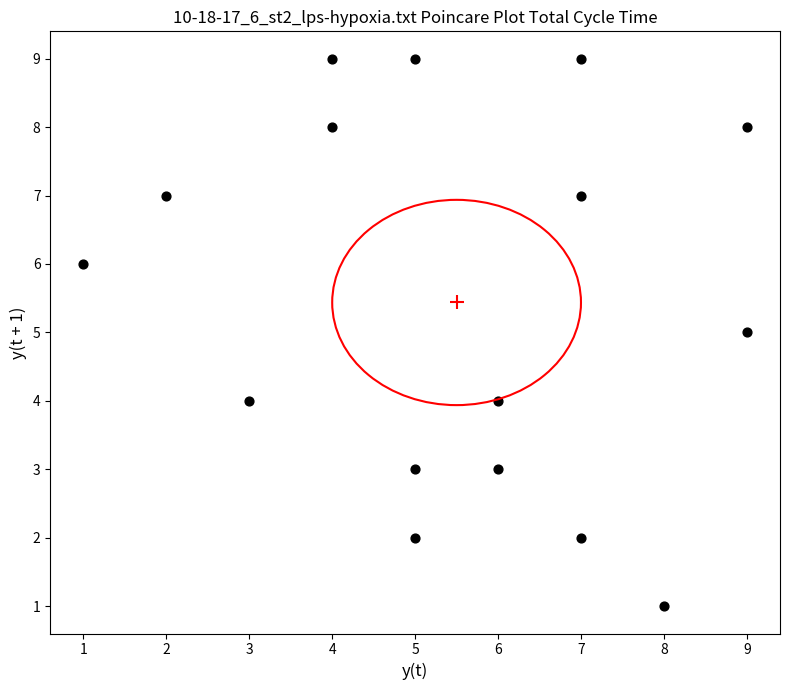

What is the range of Y values (max minus min)?

8